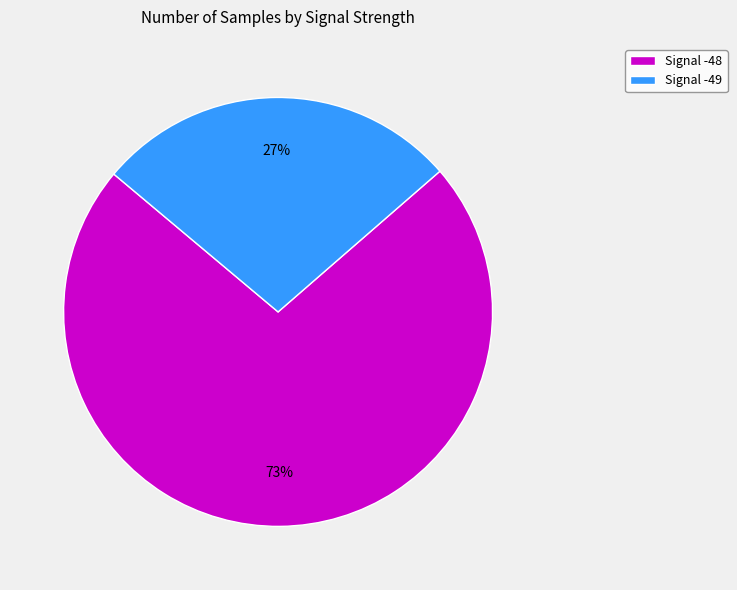

What percentage is the Signal -48 slice, to the nearest percent?

73%